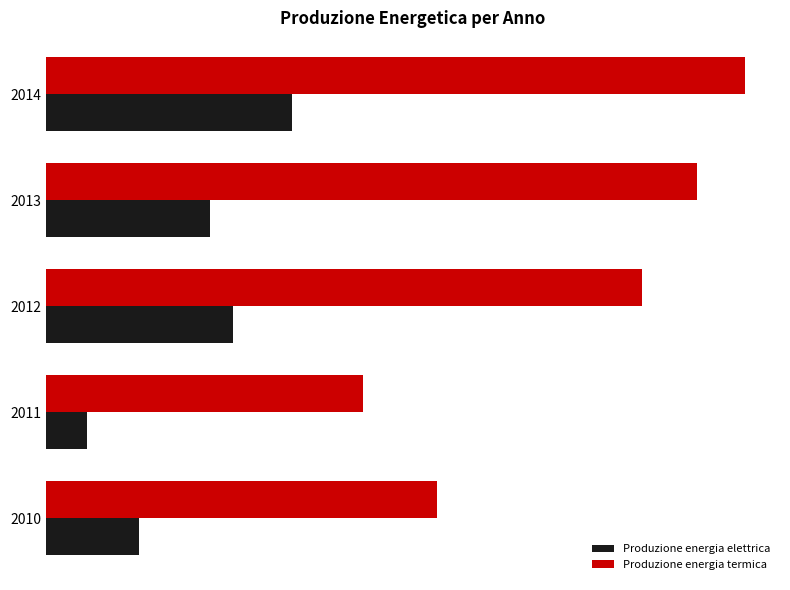

Reading left to right, list all the values displayed in this chart.

Produzione energia elettrica: 5495000	2449000	11068921	9724990	14554772
Produzione energia termica: 23129000	18721000	35244371	38503613	41332975